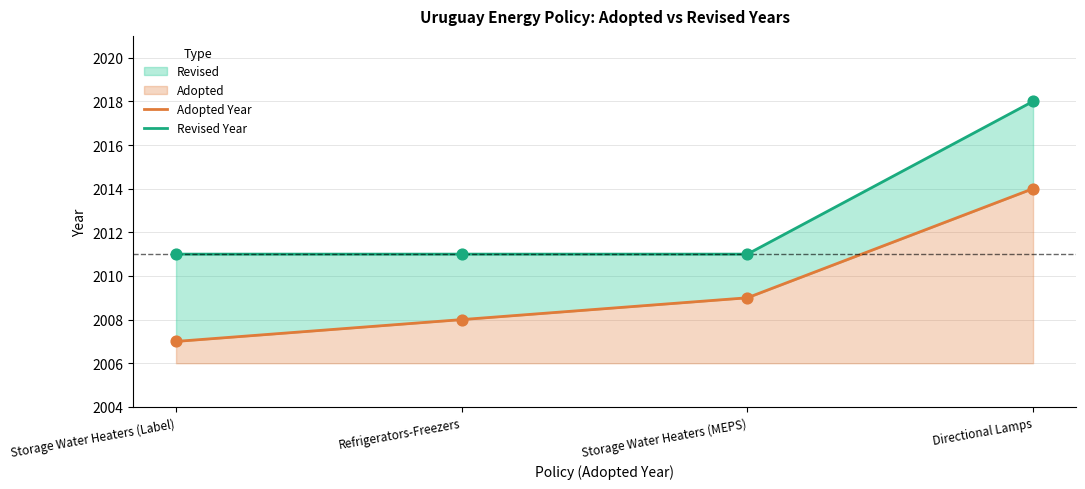

At which category is the sum across all series the highest?

Directional Lamps